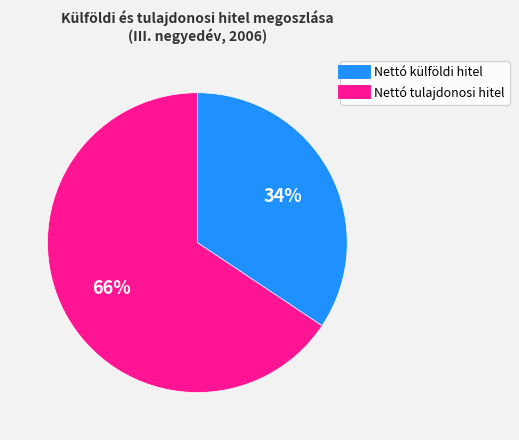

What percentage is the Nettó tulajdonosi hitel slice, to the nearest percent?

66%